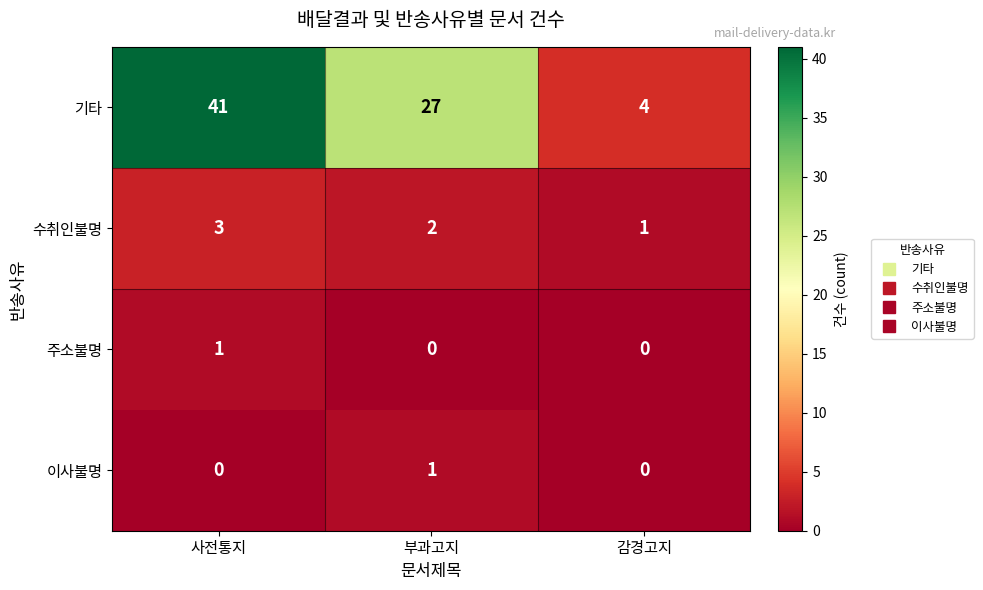

Is the value of 수취인불명 at 감경고지 greater than the value of 이사불명 at 사전통지?

Yes